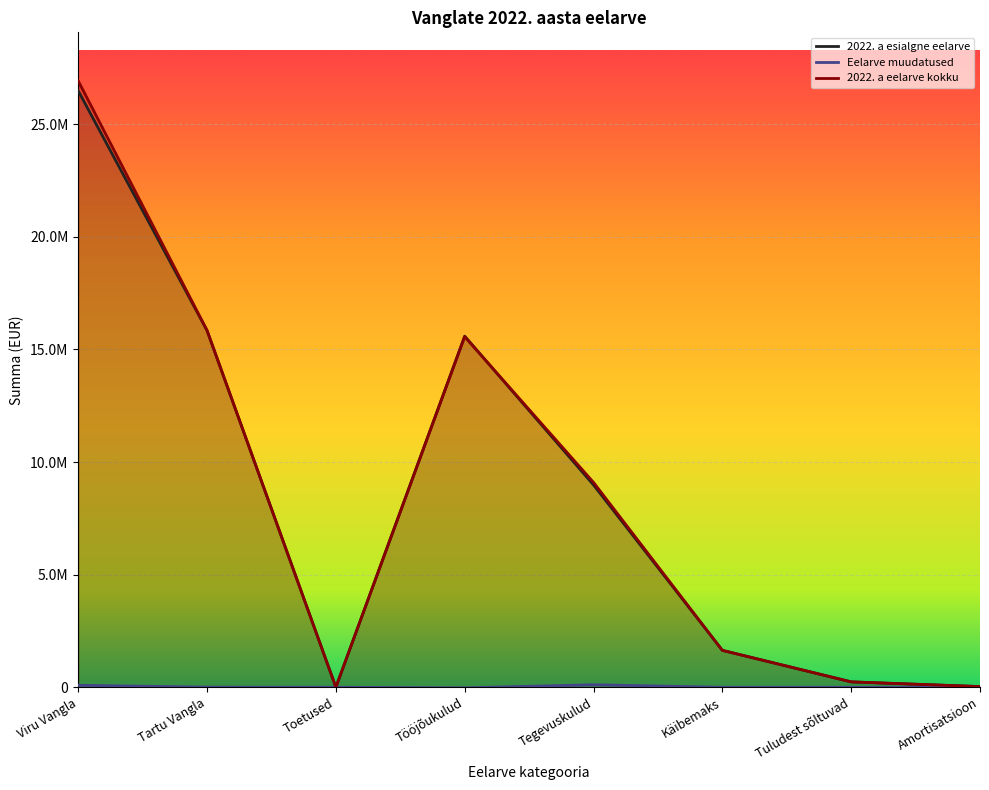

What is the difference between the second highest and minimum values in the Eelarve muudatused series?

112450.0